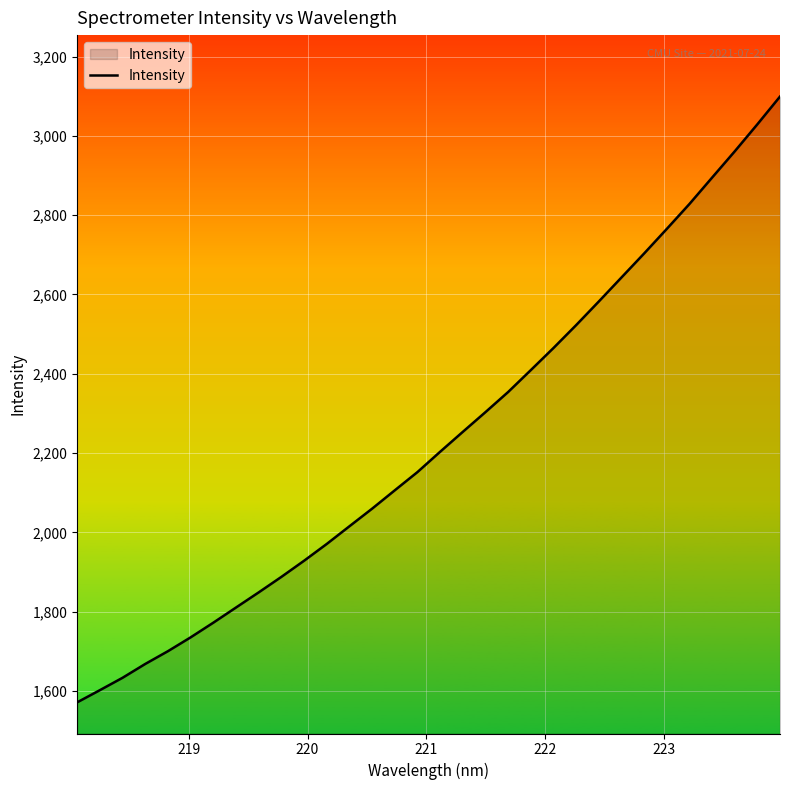

What is the difference between the maximum and minimum values?

1527.6